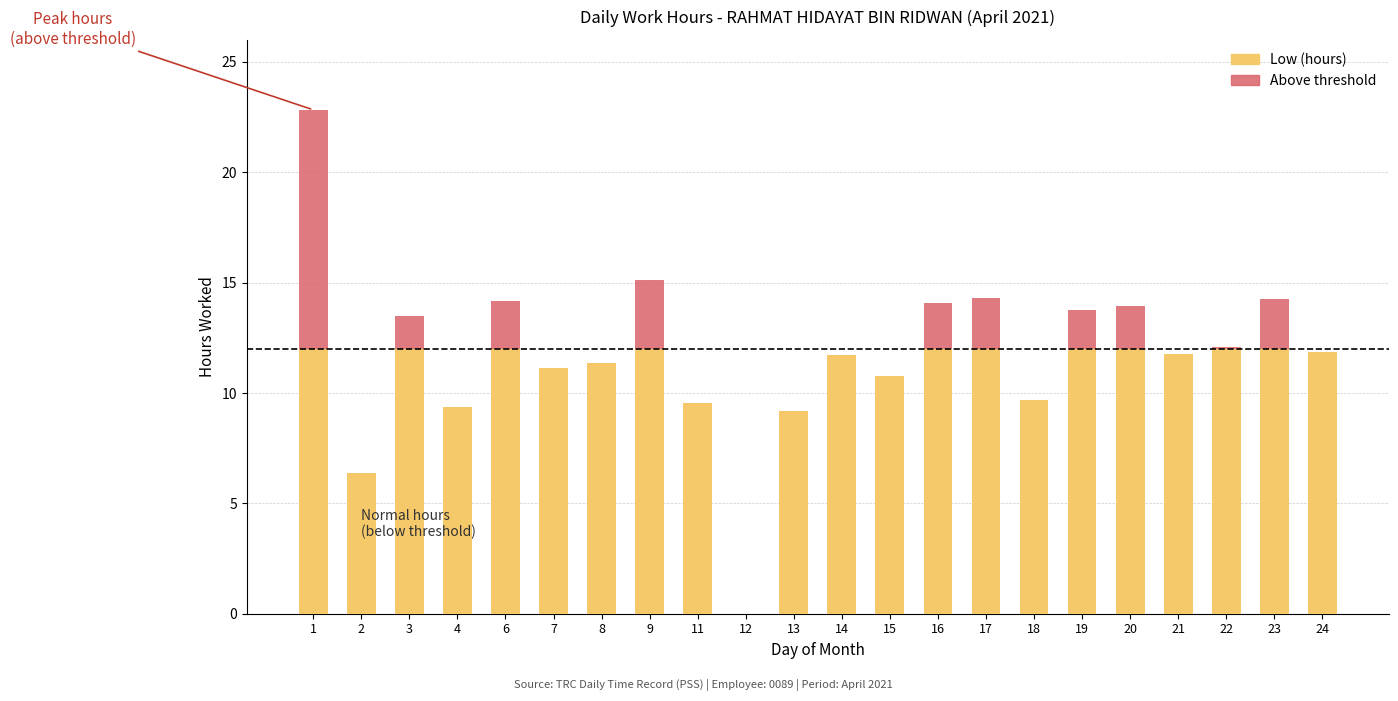

Reading left to right, extract all data points from this chart.

1=22.8	2=6.4	3=13.5	4=9.4	6=14.2	7=11.1	8=11.4	9=15.1	11=9.6	12=0.0	13=9.2	14=11.7	15=10.8	16=14.1	17=14.3	18=9.7	19=13.7	20=13.9	21=11.8	22=12.1	23=14.2	24=11.9